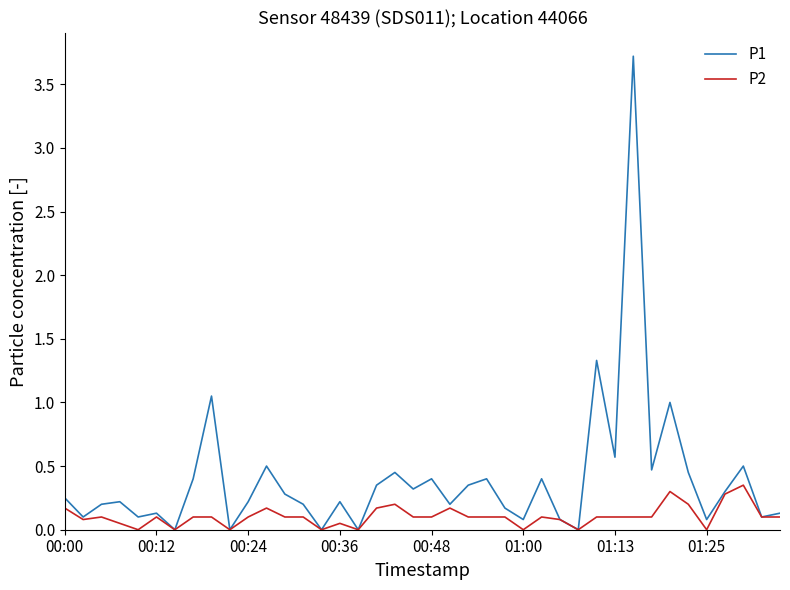

What is the maximum value for P1?

3.7